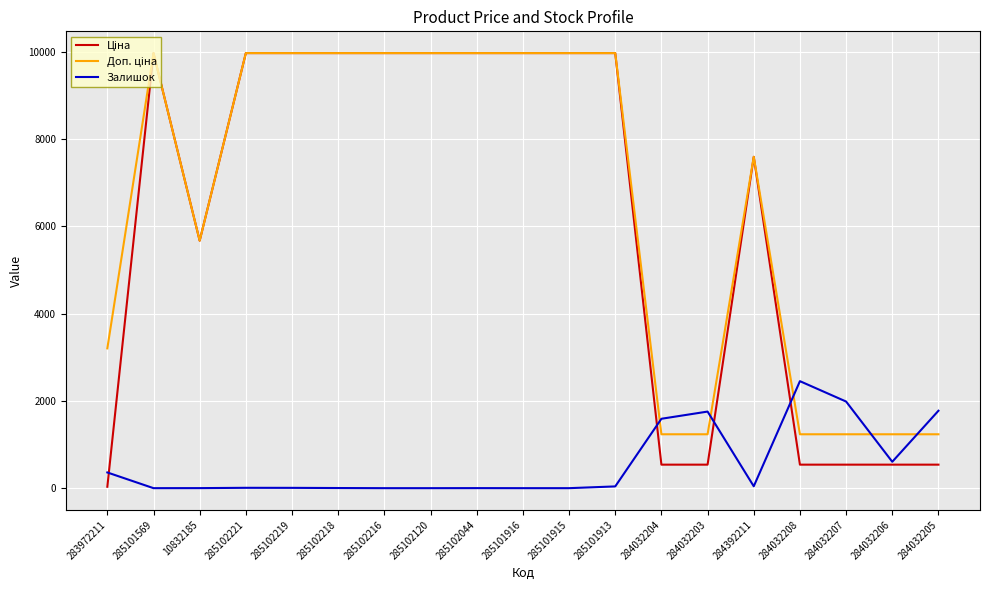

What is the maximum value shown in the chart?

9975.0